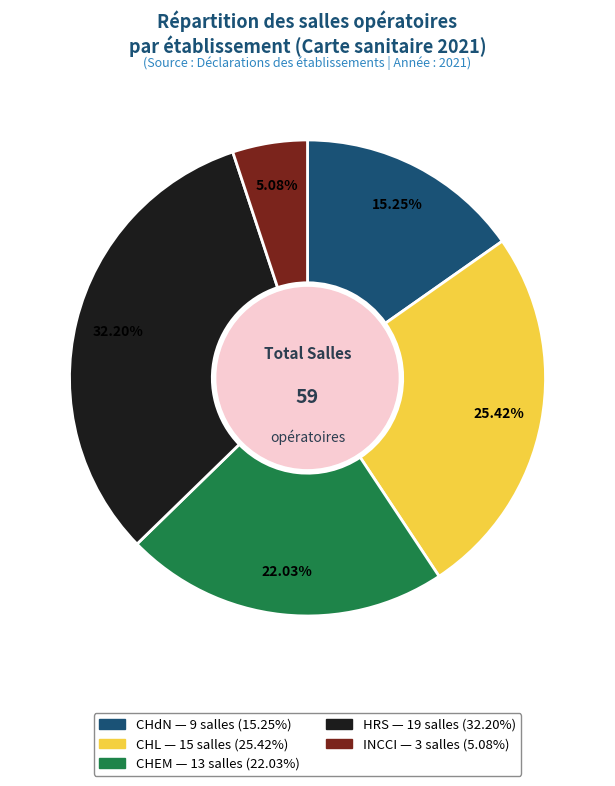

Between HRS and CHdN, which is larger?

HRS